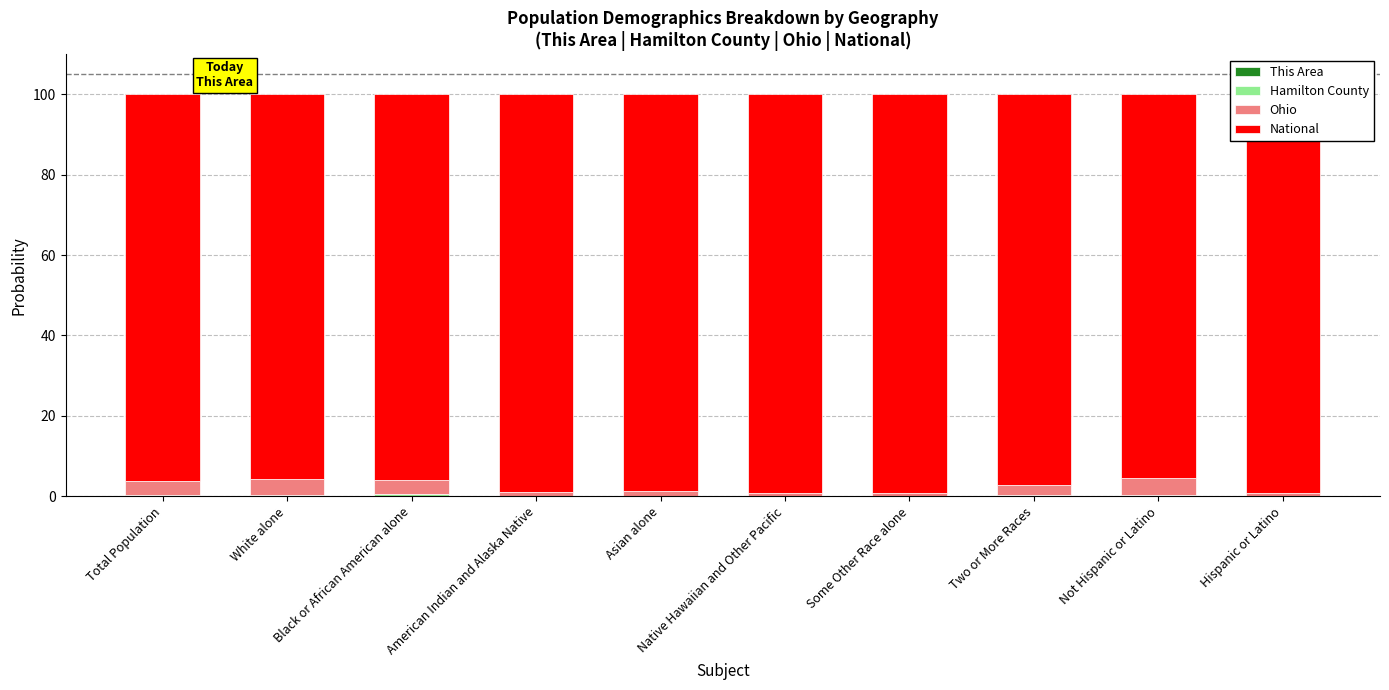

How many series are shown in this chart?

4